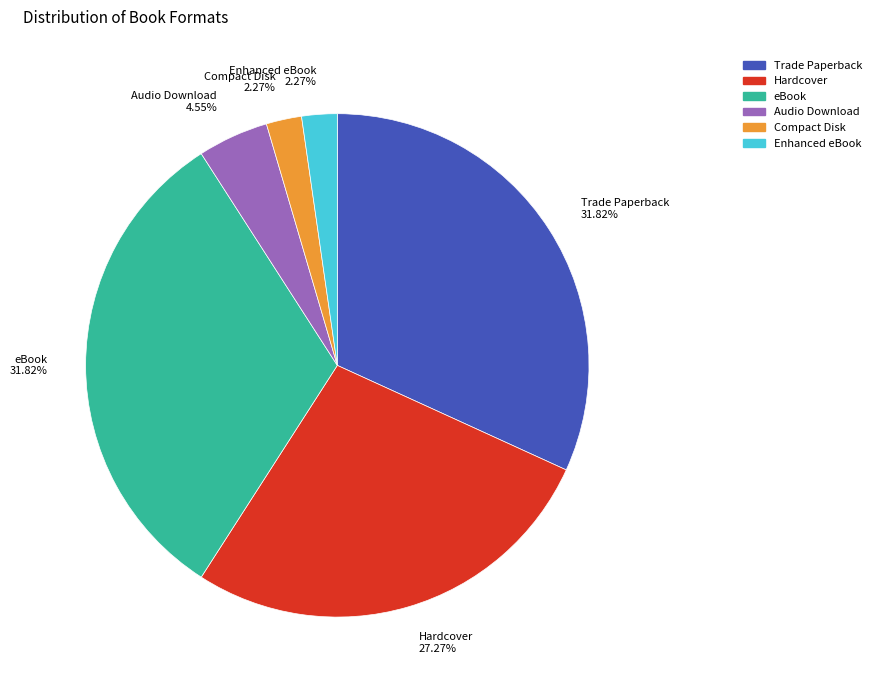

To the nearest percent, what portion does Enhanced eBook represent?

2%